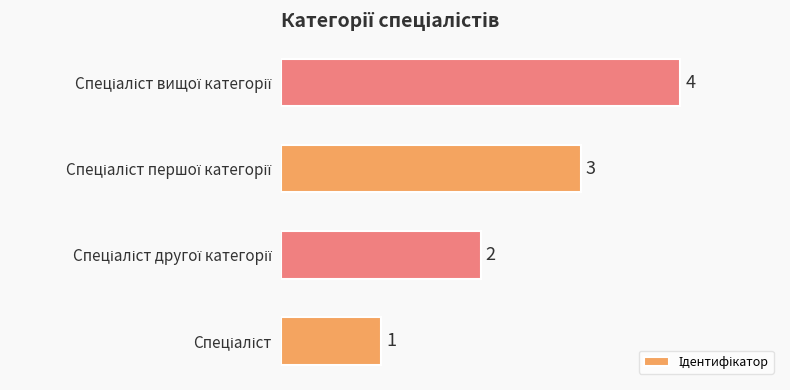

How many values are between 2 and 4?

3